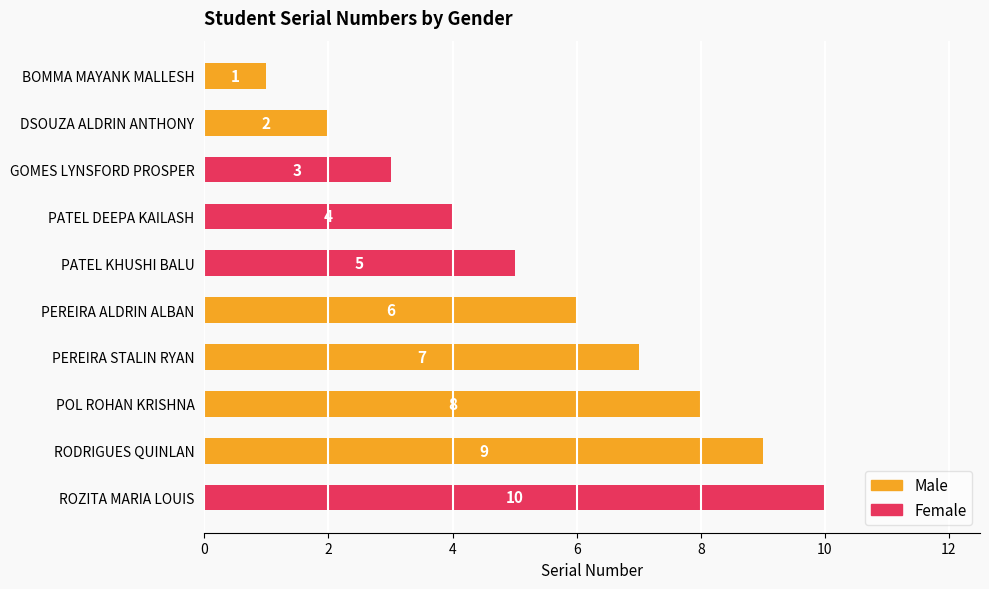

Does the chart contain any negative values?

No